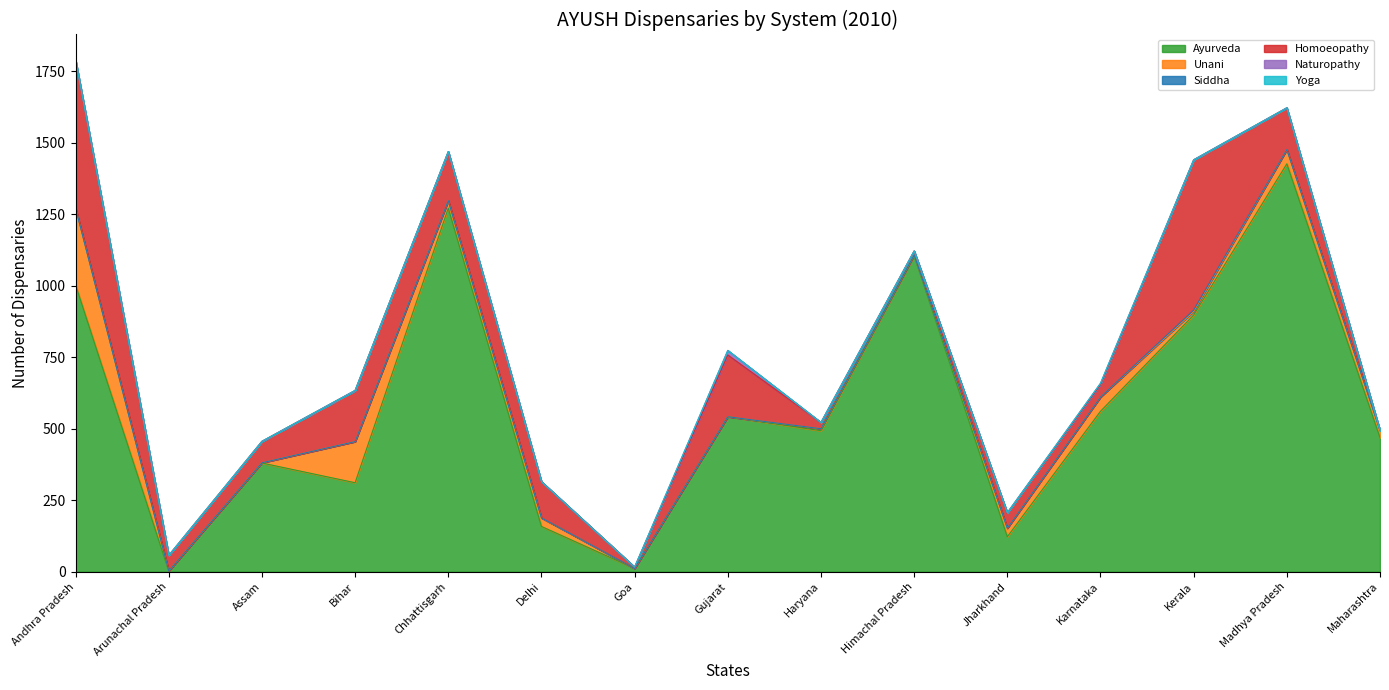

What is the difference between the second highest and minimum values in the Unani series?

144